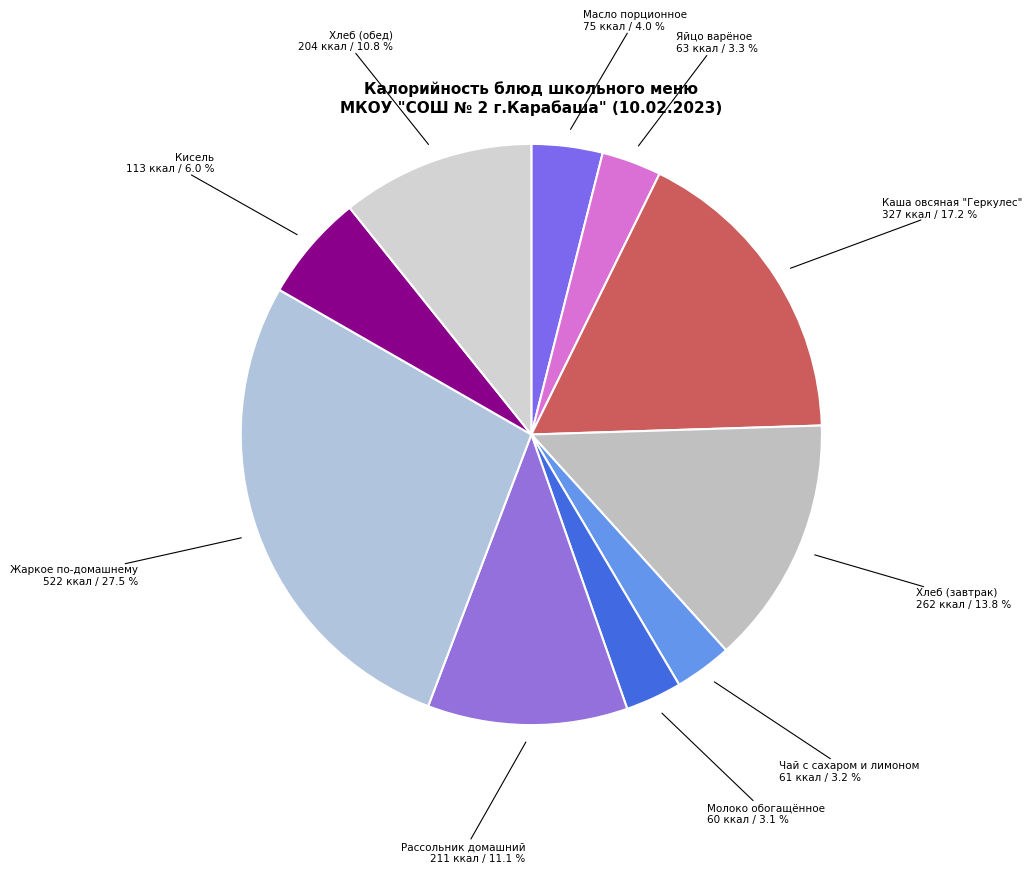

To the nearest percent, what is the difference between the Кисель and Жаркое по-домашнему slice percentages?

22%